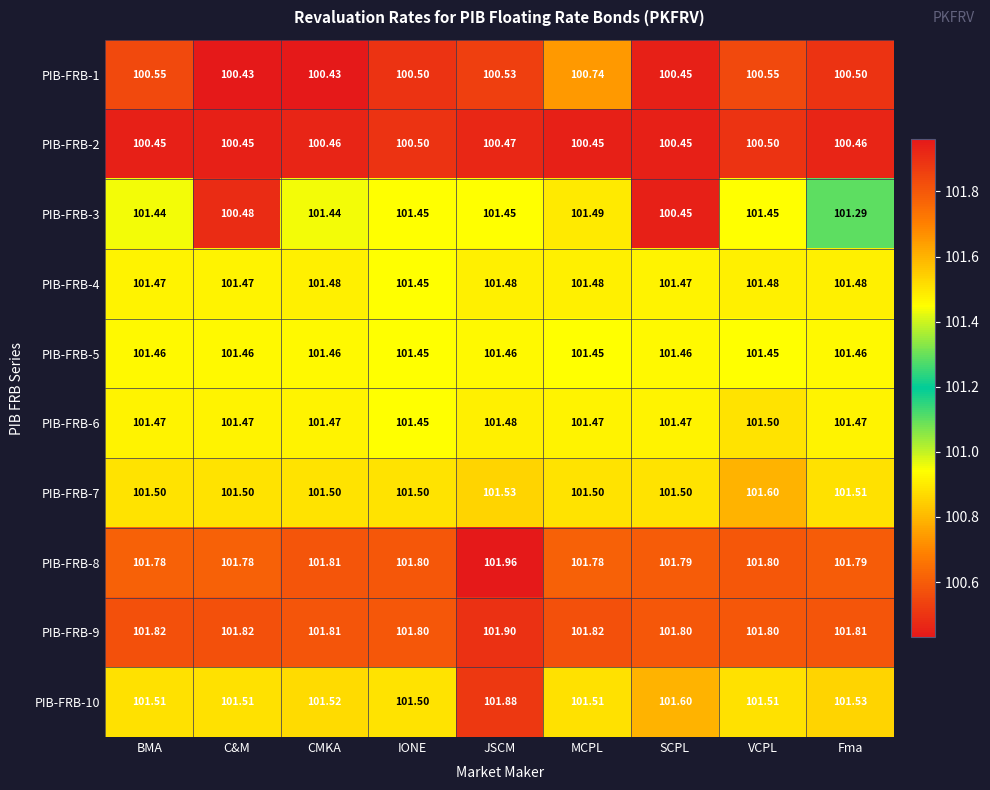

How many series are shown in this chart?

10